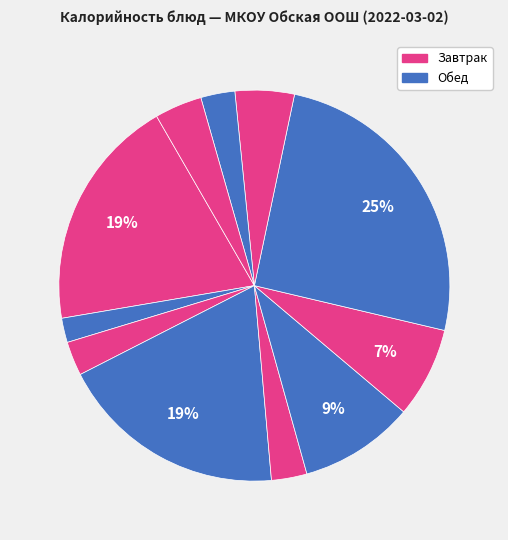

How many segments does this pie chart have?

11